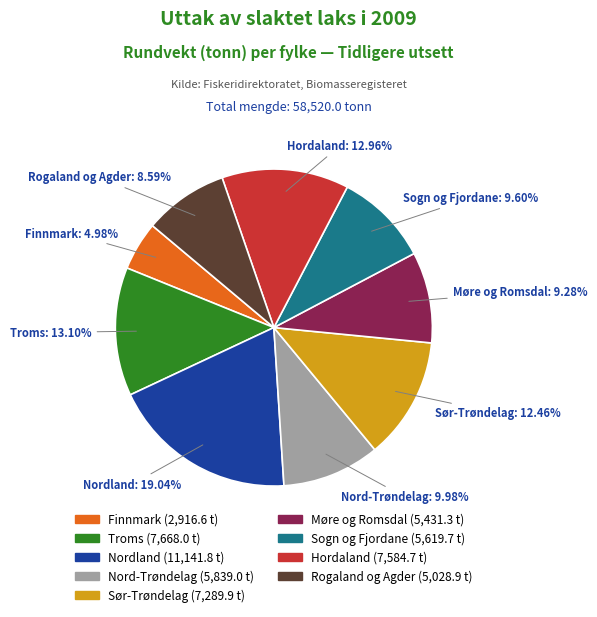

Which slice is the largest?

Nordland